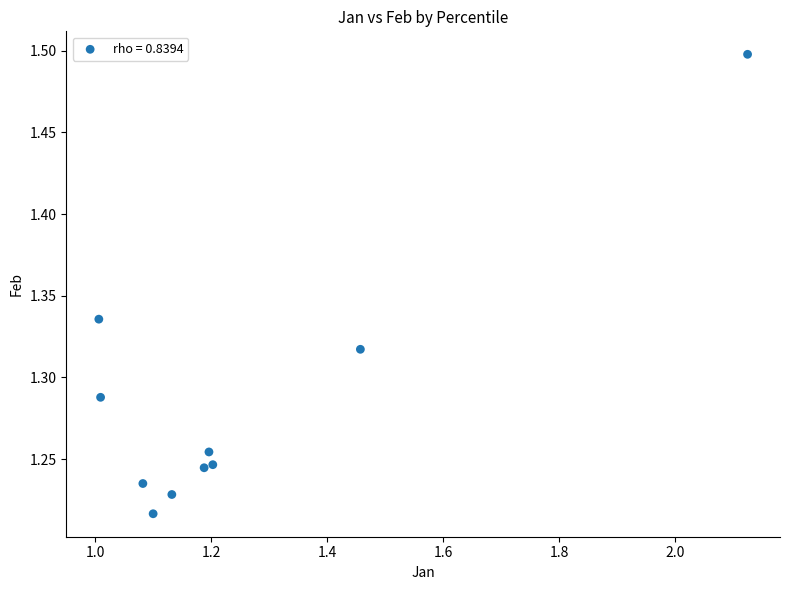

What is the range of Y values (max minus min)?

0.3